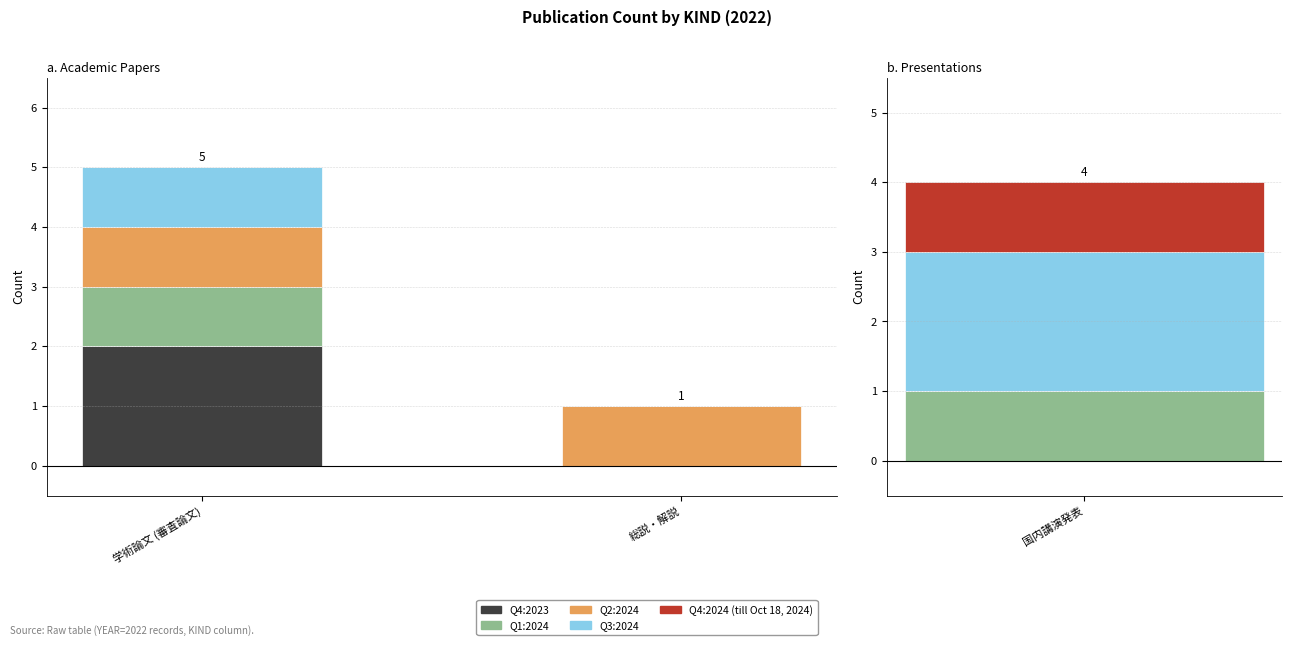

What is the label of the 1st bar from the left?

学術論文 (審査論文)